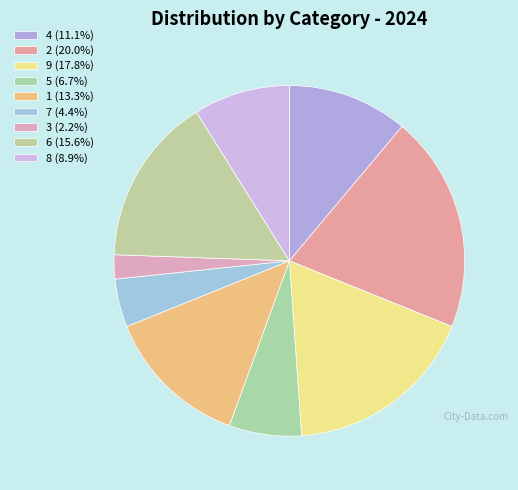

What is the ratio of the value at 9 to the value at 1?

1.3